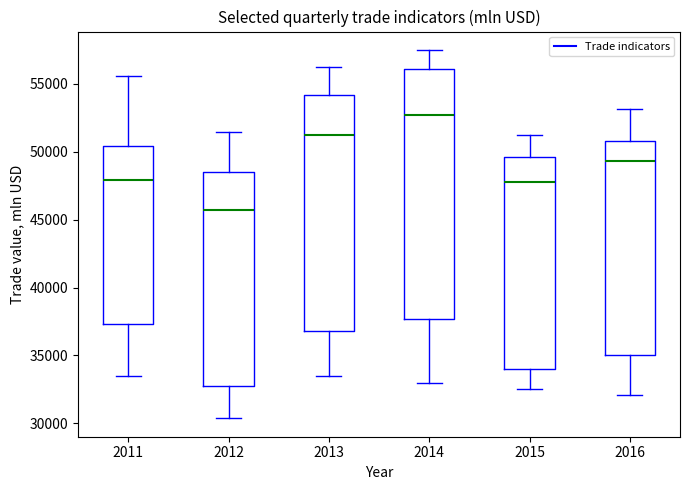

Which box is the tallest, from its lower edge to its upper edge?

2014